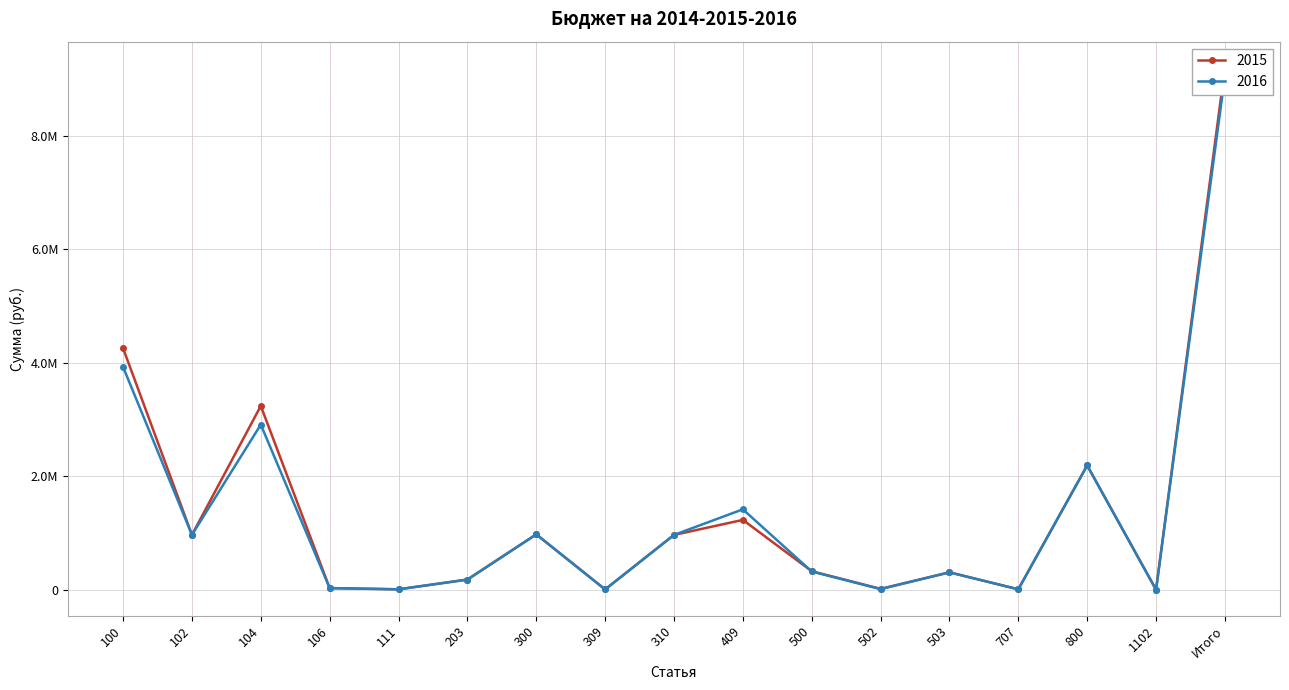

Where does the 2016 series first go above 326000?

100